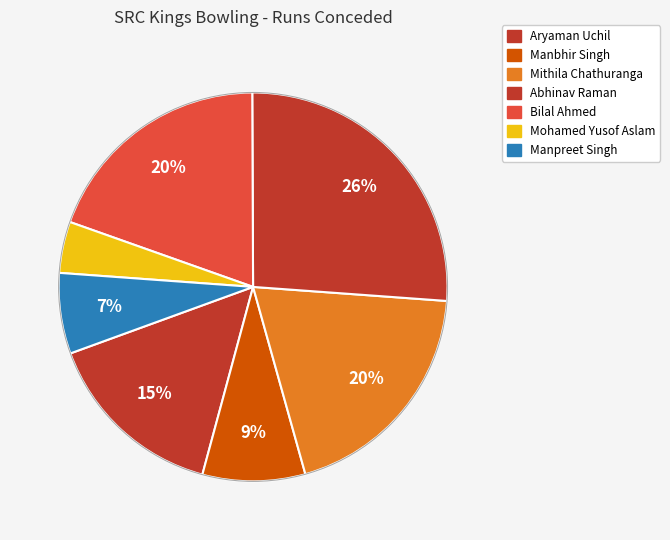

How many slices are in this pie chart?

7